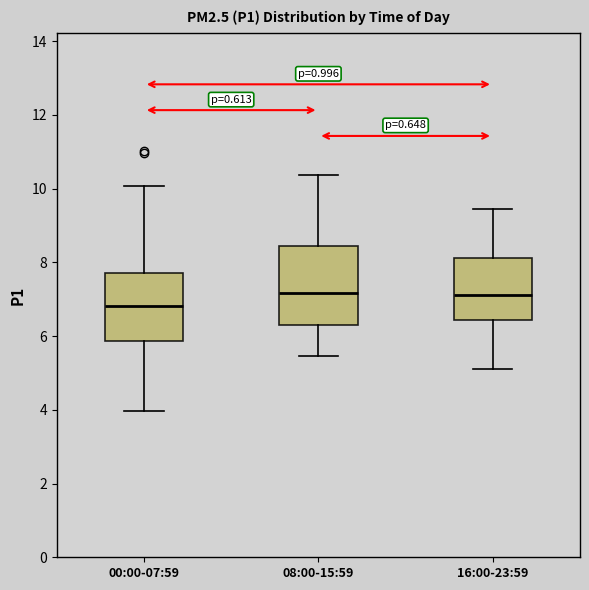

Reading left to right, read every box against the y-axis: the position of its median line, the range the box covers, and the ends of its whiskers. The values are not printed on the chart, so give them approximately, as read against the axis.

00:00-07:59: median 6.8, box 5.8 to 7.8, whiskers 4.0 to 10.0
08:00-15:59: median 7.2, box 6.4 to 8.4, whiskers 5.4 to 10.4
16:00-23:59: median 7.2, box 6.4 to 8.2, whiskers 5.2 to 9.4